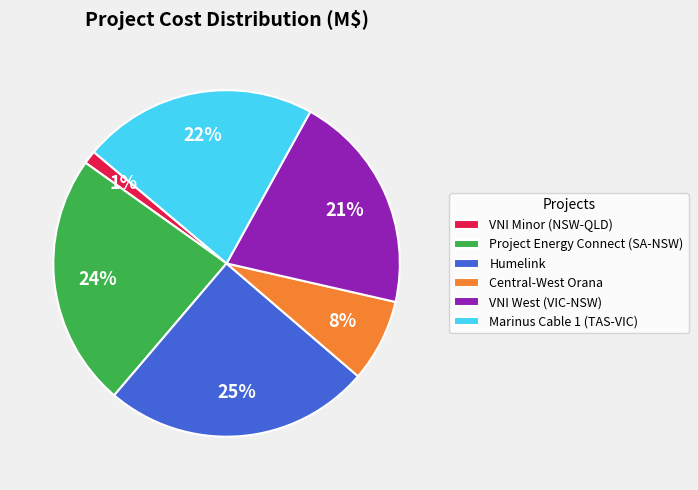

Which category has the smallest portion of the pie?

VNI Minor (NSW-QLD)